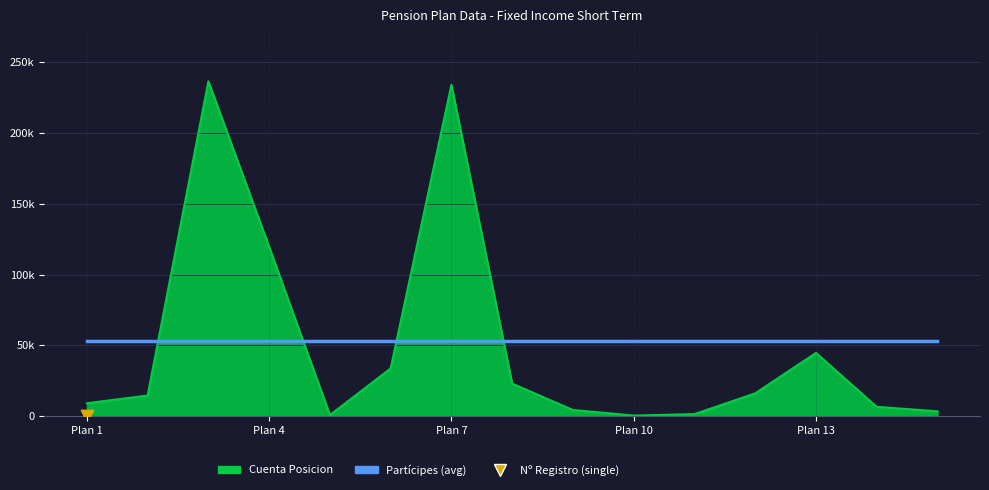

What are all the series names shown in the legend?

Cuenta Posicion, Partícipes, Nº Registro